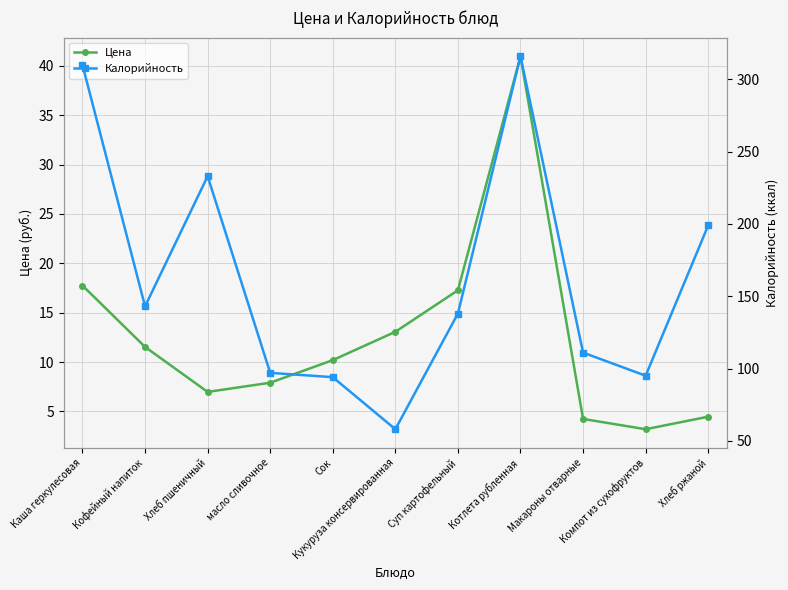

True or false: Калорийность and Цена cross at least once.

False